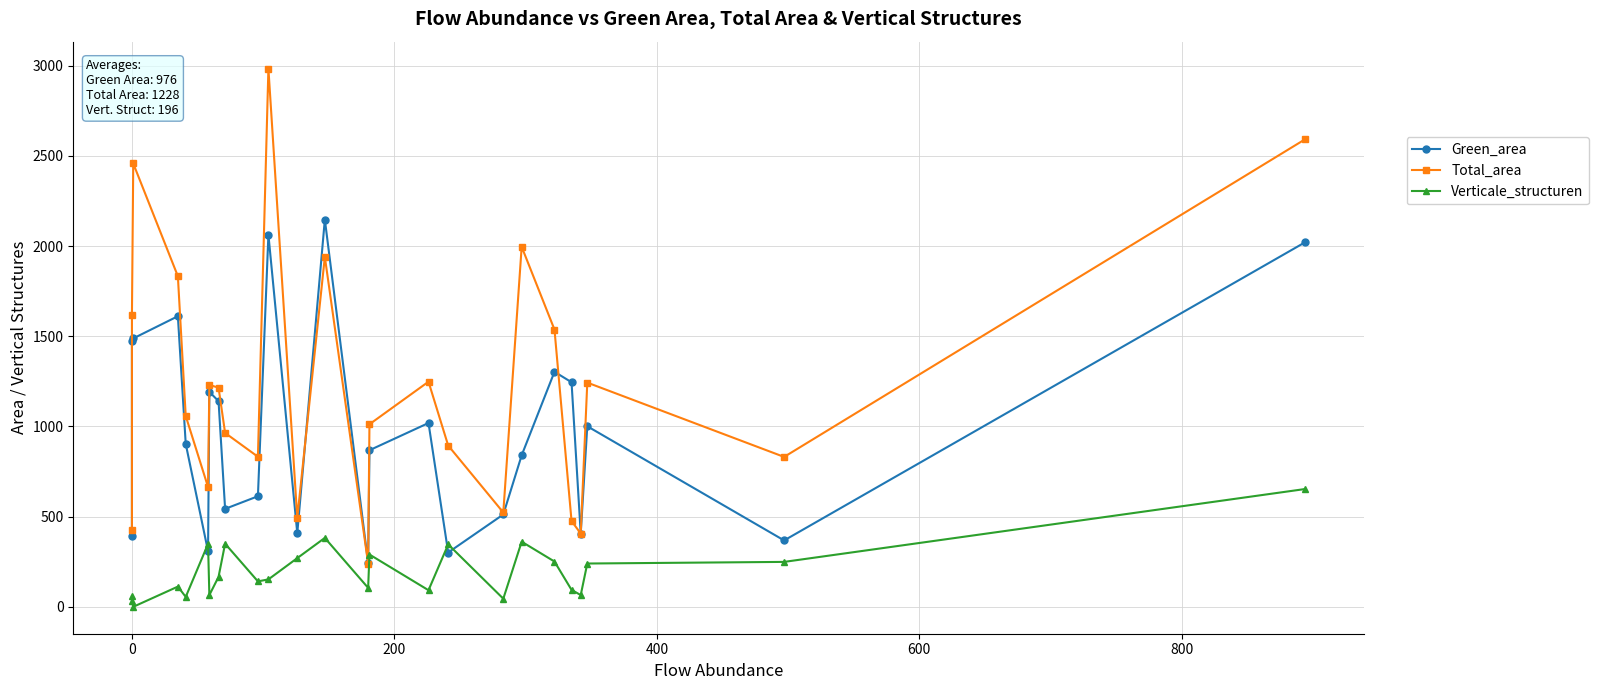

How many intersections are there between Green_area and Verticale_structuren?

4